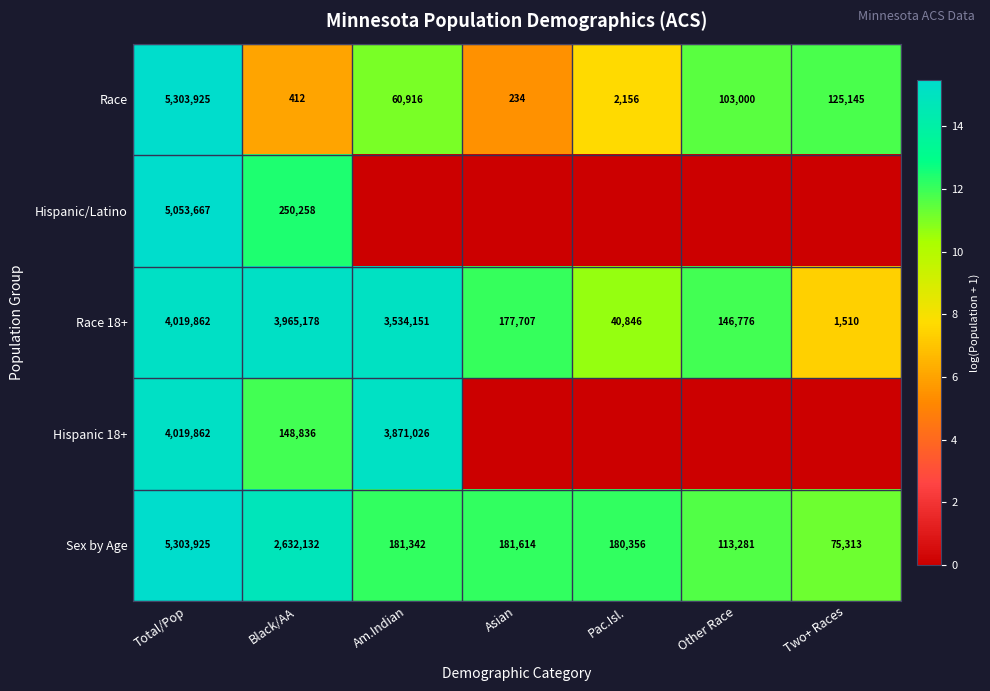

Where is Race 18+ nearest to the value 2010686?

Am.Indian